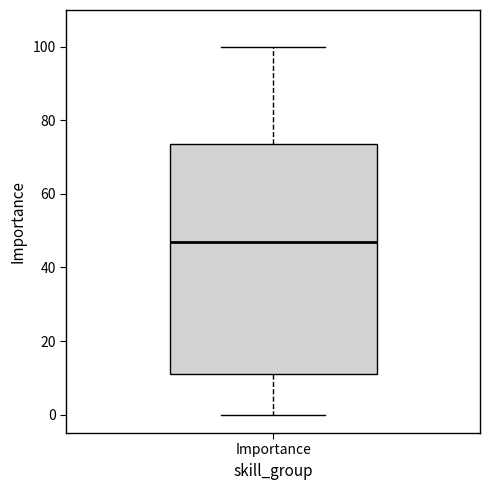

Where does the lower whisker of the box for Importance end on the y-axis? The values are not printed on the chart, so give them approximately, as read against the axis.

0